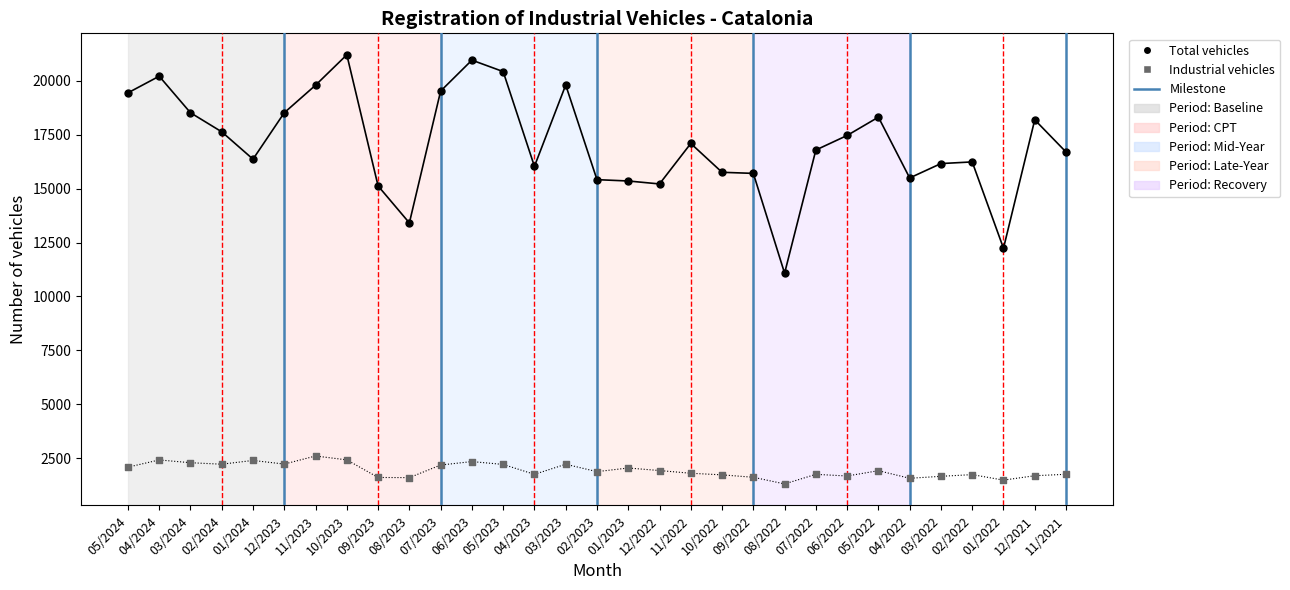

What is the total value across all series at 02/2023?

17289